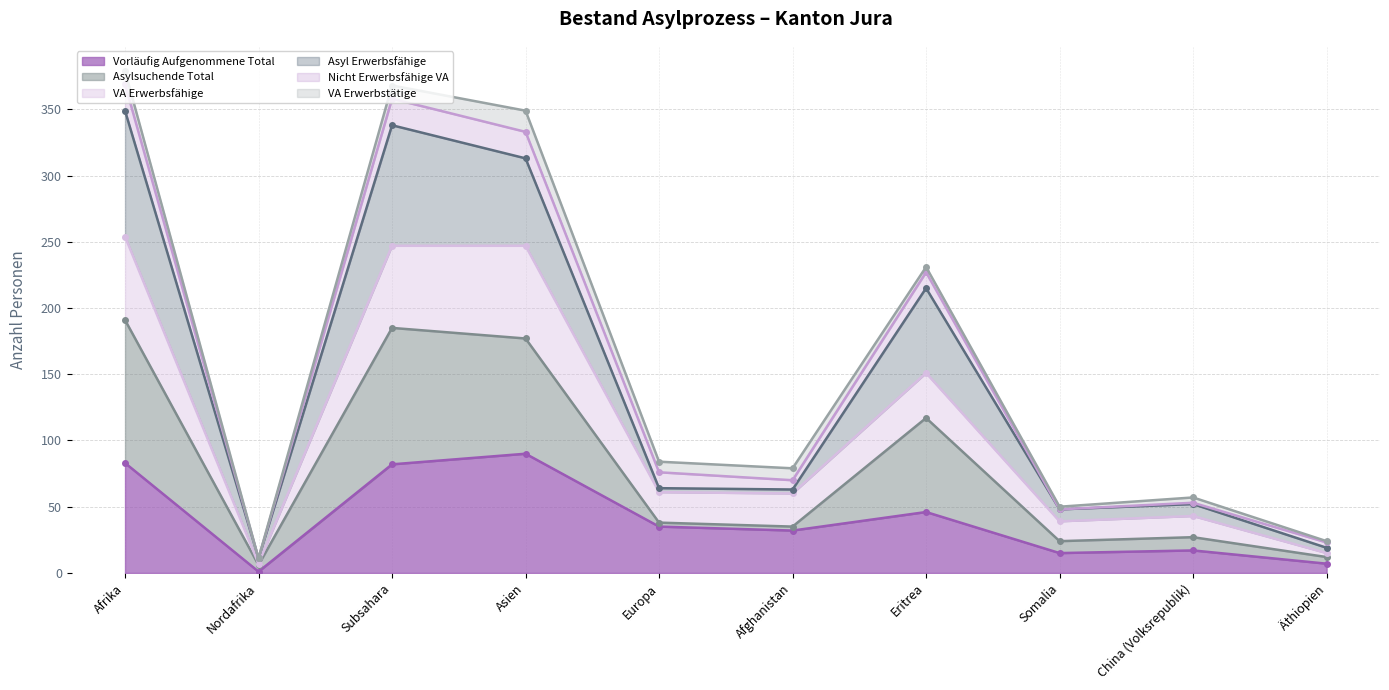

The value of Vorläufig Aufgenommene Total at Eritrea is 46. True or false?

True